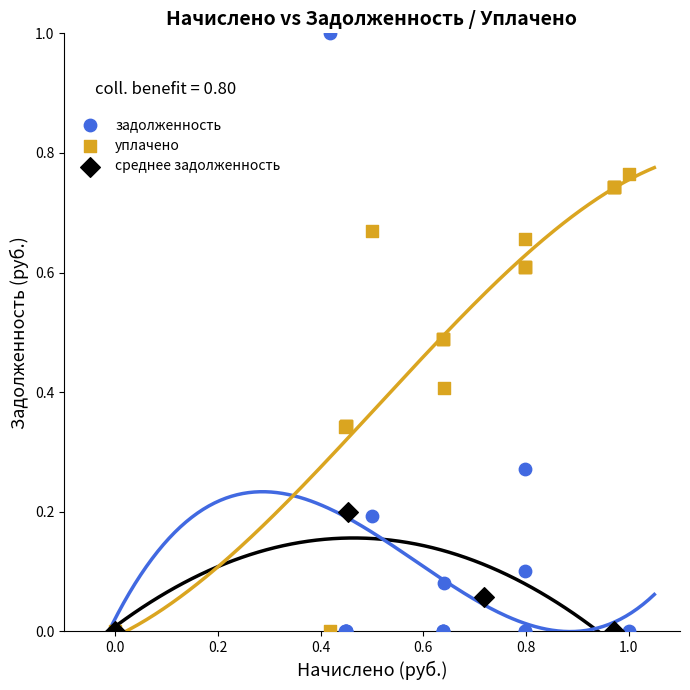

Which series has the largest Y range (max minus min)?

задолженность